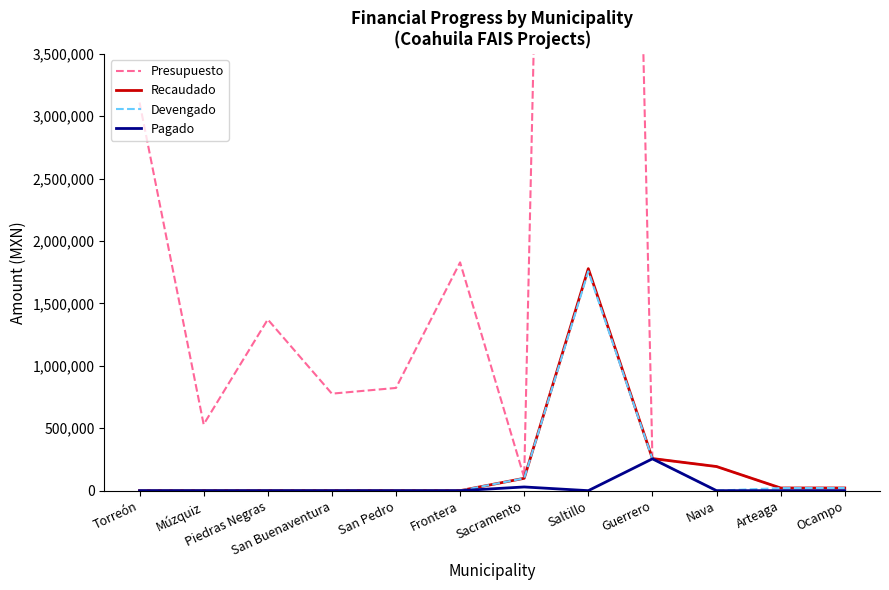

Reading right to left, what are all the values shown in this chart?

Presupuesto: Ocampo=21500.0	Arteaga=21500.0	Nava=193500.0	Guerrero=257500.0	Saltillo=23299999.2	Sacramento=104610.0	Frontera=1828638.0	San Pedro=822887.1	San Buenaventura=777171.2	Piedras Negras=1371478.5	Múzquiz=530875.5	Torreón=3109286.5
Recaudado: Ocampo=21485.4	Arteaga=21485.4	Nava=193368.4	Guerrero=257312.2	Saltillo=1778375.2	Sacramento=99123.6	Frontera=0.0	San Pedro=0.0	San Buenaventura=0.0	Piedras Negras=0.0	Múzquiz=0.0	Torreón=0.0
Devengado: Ocampo=21485.4	Arteaga=20378.5	Nava=0.0	Guerrero=255189.6	Saltillo=1756889.8	Sacramento=99123.6	Frontera=0.0	San Pedro=0.0	San Buenaventura=0.0	Piedras Negras=0.0	Múzquiz=0.0	Torreón=0.0
Pagado: Ocampo=0.0	Arteaga=0.0	Nava=0.0	Guerrero=255189.4	Saltillo=0.0	Sacramento=29737.1	Frontera=0.0	San Pedro=0.0	San Buenaventura=0.0	Piedras Negras=0.0	Múzquiz=0.0	Torreón=0.0